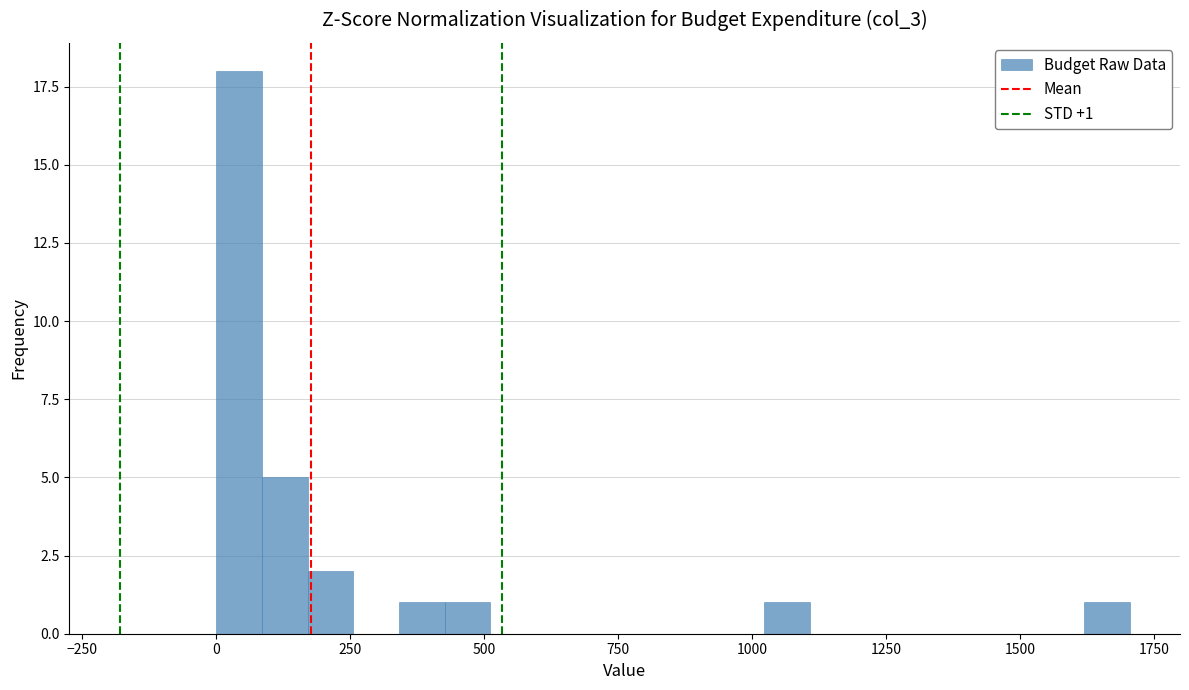

Read against the x-axis, roughly where is the centre of the tallest bar?

50